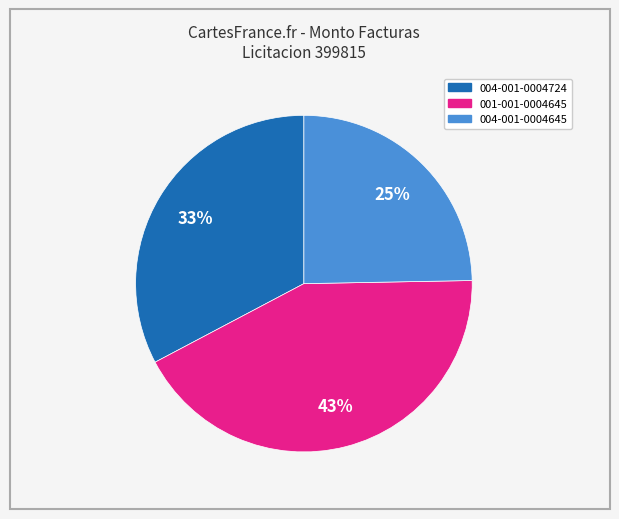

To the nearest percent, what is the combined percentage of 004-001-0004645 and 001-001-0004645?

67%